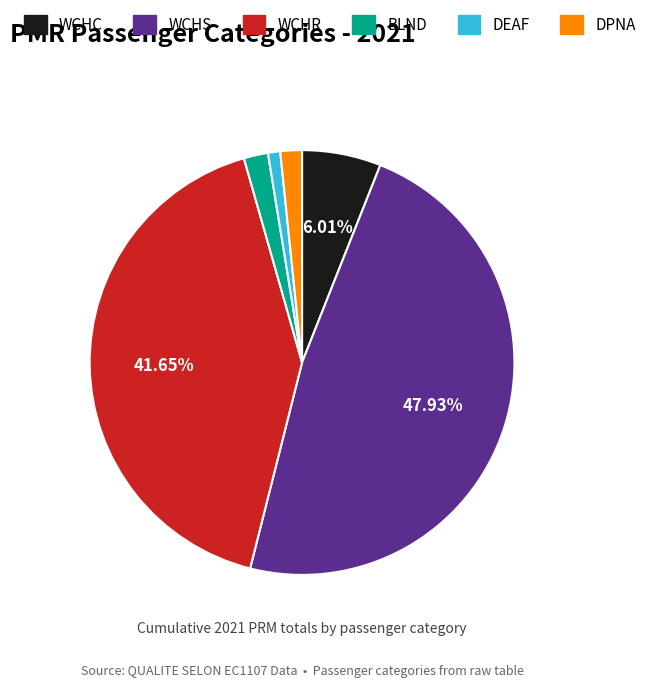

To the nearest percent, what is the difference between the DEAF and WCHS slice percentages?

47%